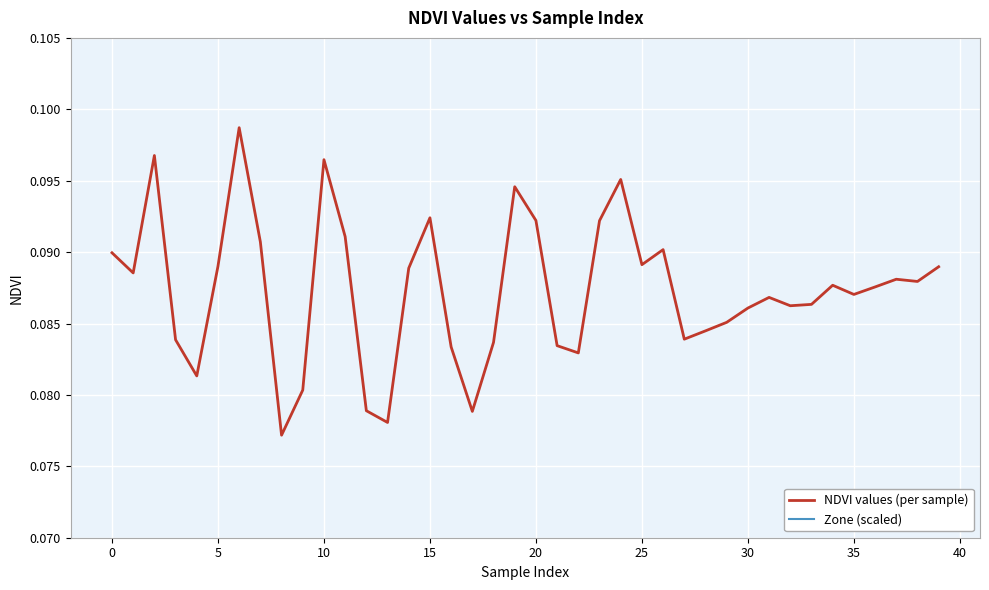

At how many categories does at least one series exceed 0?

40